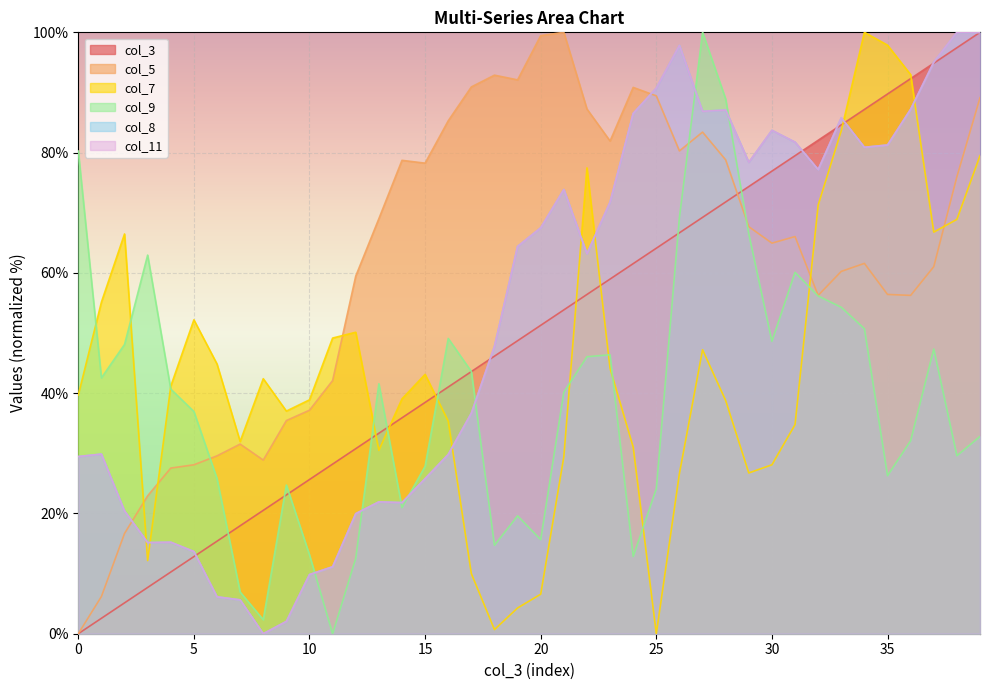

In col_9, how many points are higher than both neighbors (excluding endpoints)?

9